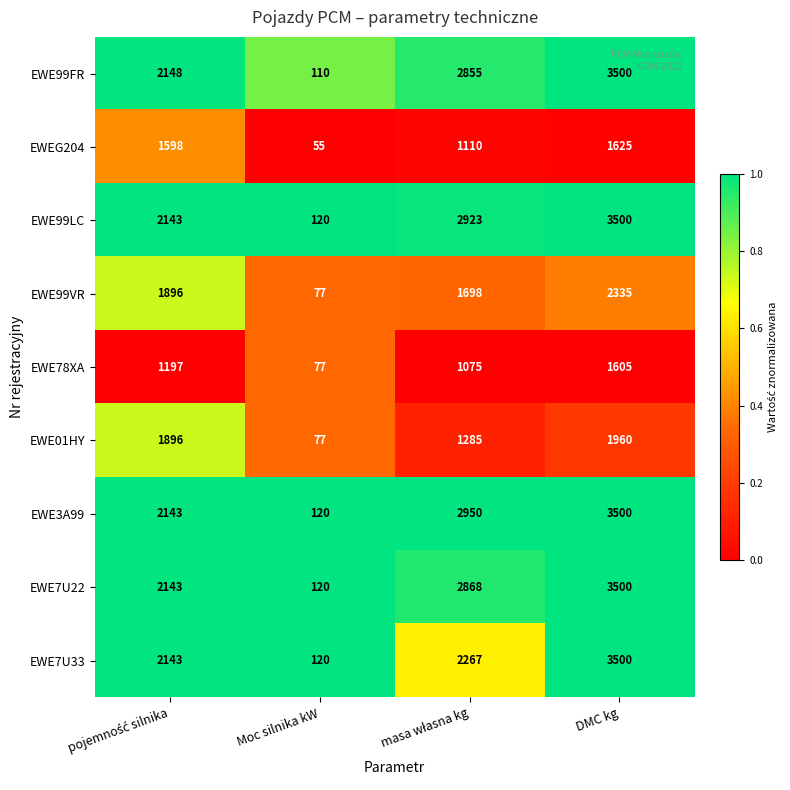

Which series has the largest total across all categories?

EWE3A99